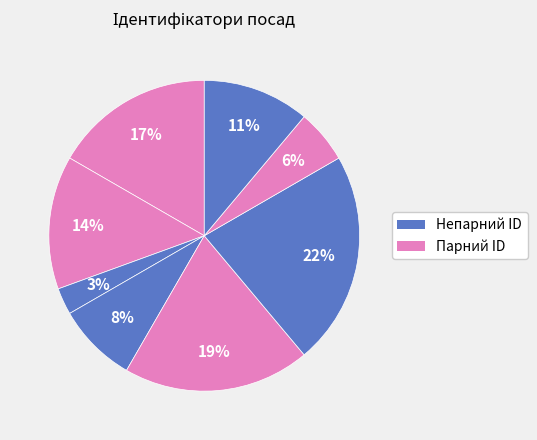

How many slices are in this pie chart?

8